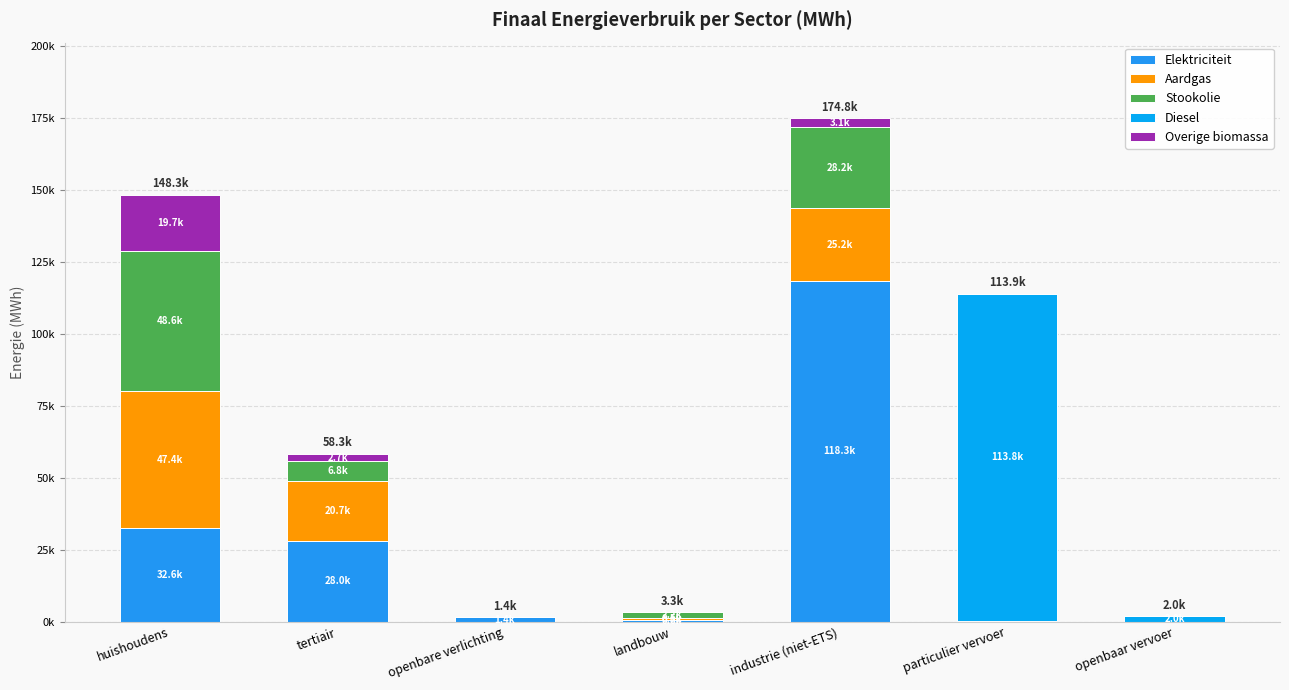

Are the bars horizontal?

No